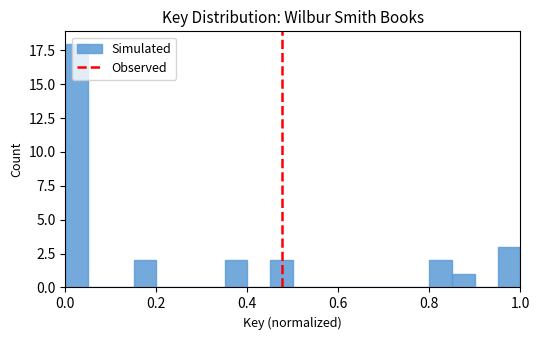

Read against the x-axis, roughly where is the centre of the tallest bar?

0.02